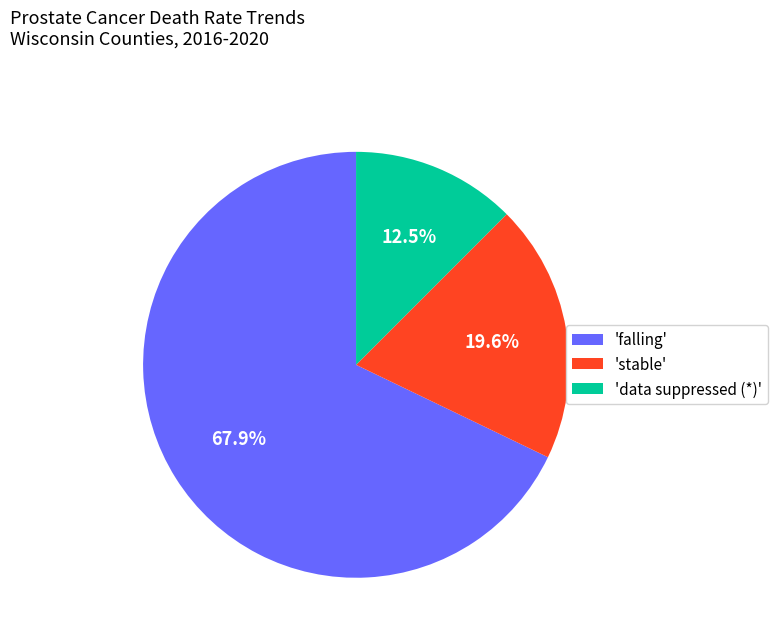

Which slice is the largest?

'falling'